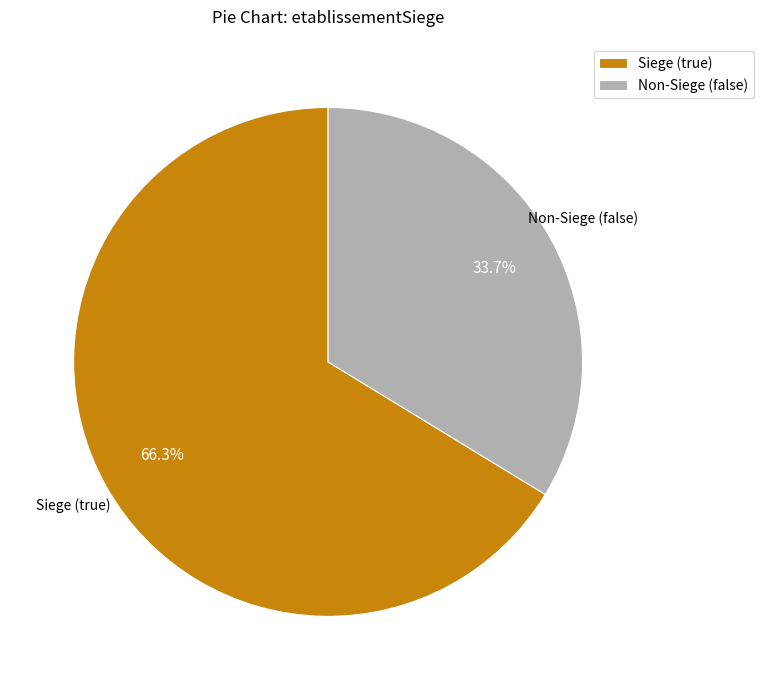

Does Siege (true) represent more than half of the total?

Yes